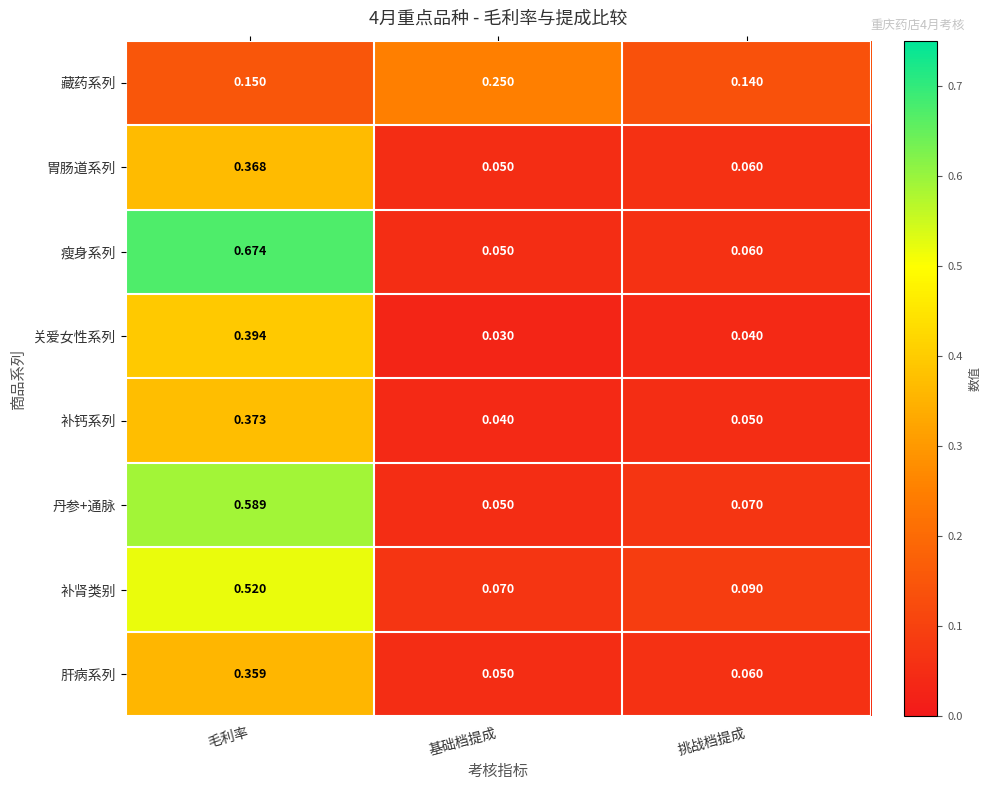

Which category has the highest value across all series?

毛利率